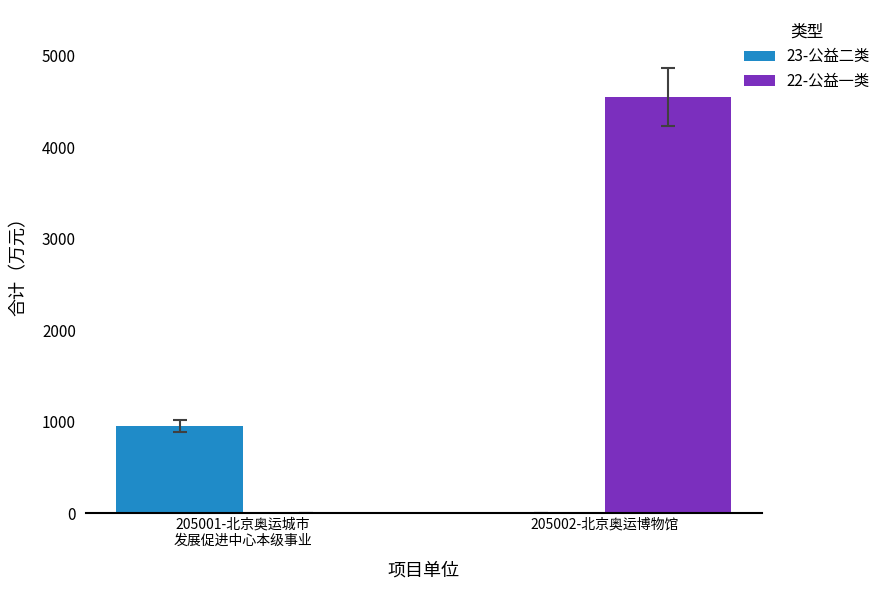

What is the sum of all 22-公益一类 values?

4547.6